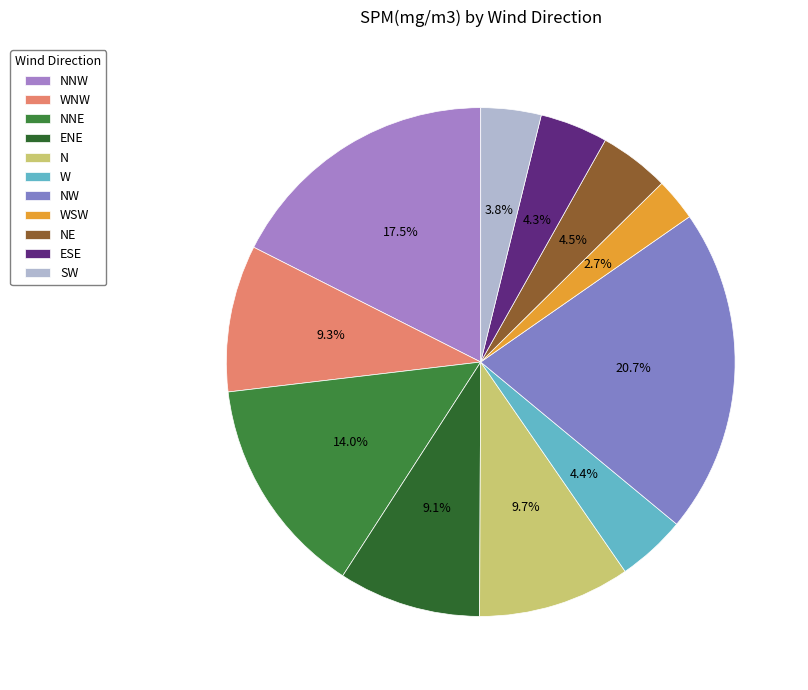

What portion of the pie excludes W?

95.6%